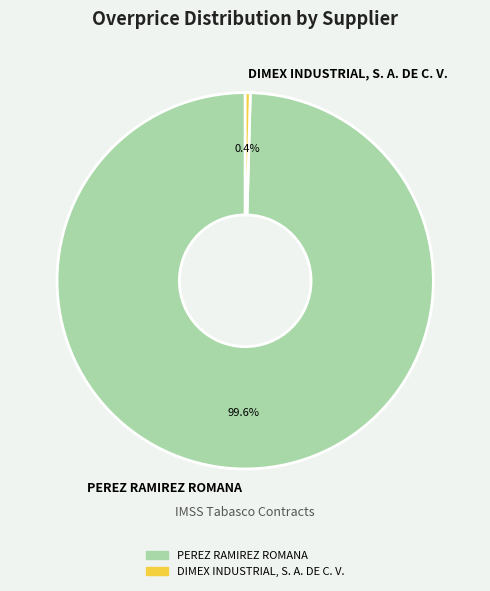

What is the total percentage of DIMEX INDUSTRIAL, S. A. DE C. V. and PEREZ RAMIREZ ROMANA?

100.0%